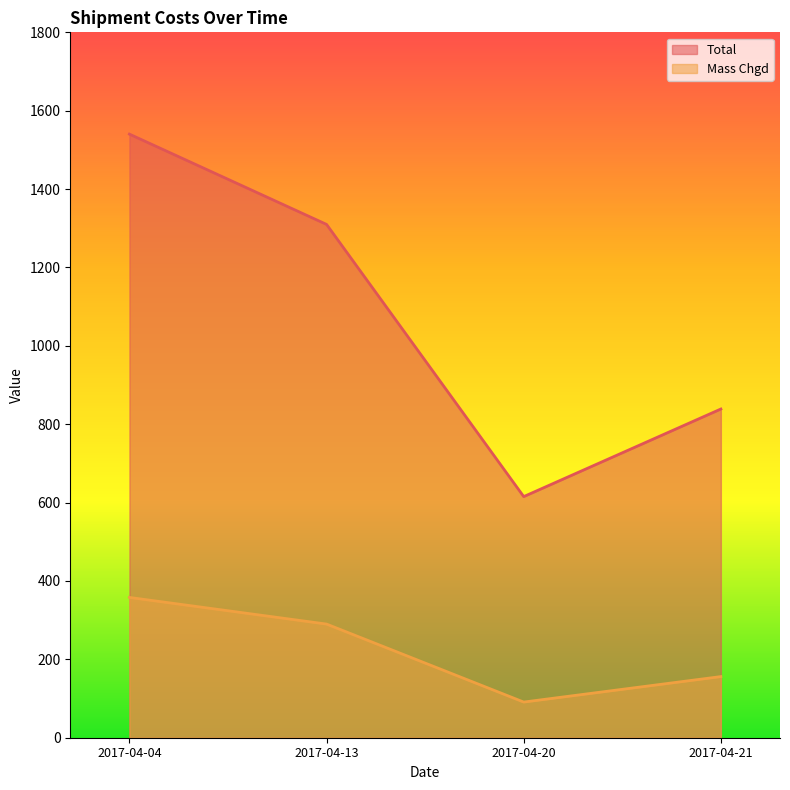

Rank the series by their maximum value, from highest to lowest.

Total, Mass Chgd